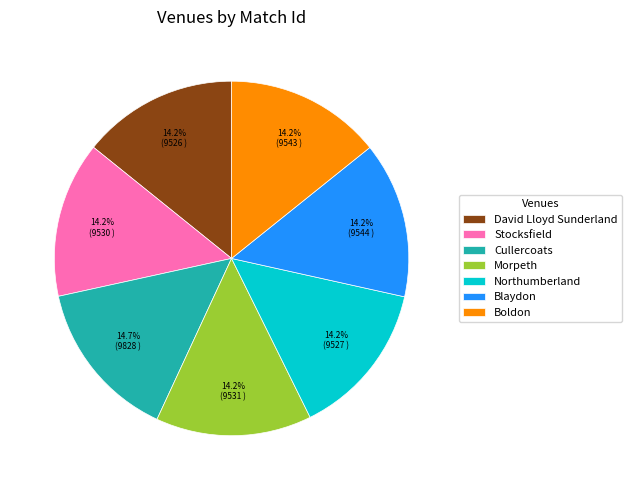

Does any single category account for the majority?

No